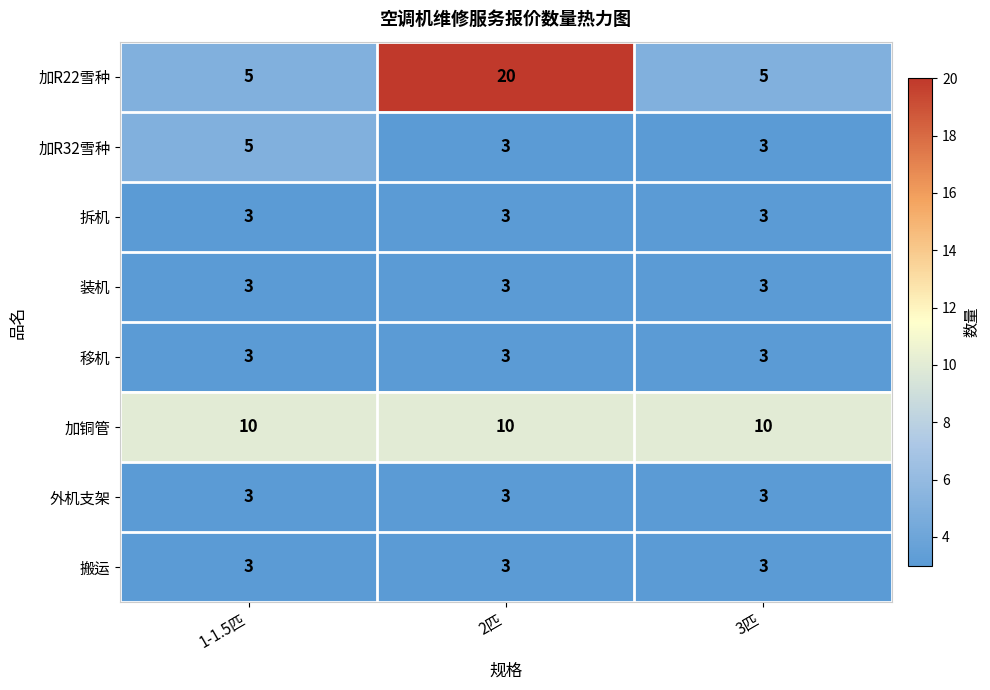

What is the total value across all series at 1-1.5匹?

35